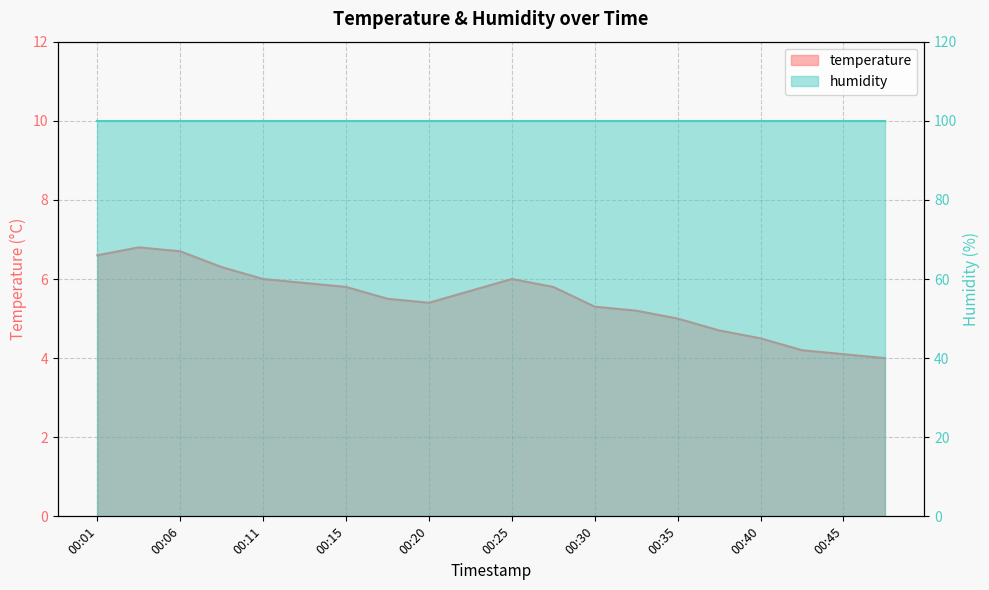

What is the difference between the maximum and minimum values?

2.8